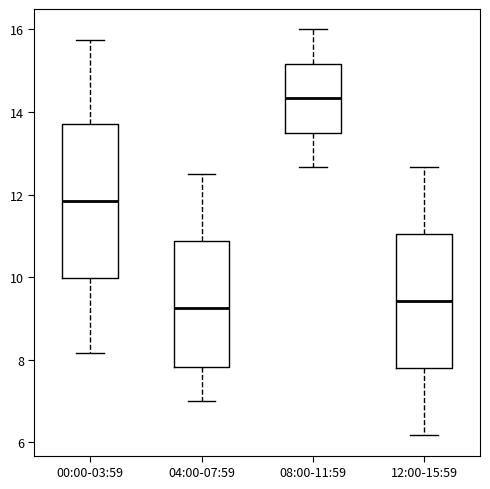

Reading left to right, transcribe this box plot: for each box, give where its median line is, the range the box spans, and where its two whiskers end, as read against the y-axis. The values are not printed on the chart, so give them approximately, as read against the axis.

00:00-03:59: median 11.8, box 10.0 to 13.8, whiskers 8.2 to 15.8
04:00-07:59: median 9.2, box 7.8 to 10.8, whiskers 7.0 to 12.6
08:00-11:59: median 14.4, box 13.6 to 15.2, whiskers 12.6 to 16.0
12:00-15:59: median 9.4, box 7.8 to 11.0, whiskers 6.2 to 12.6